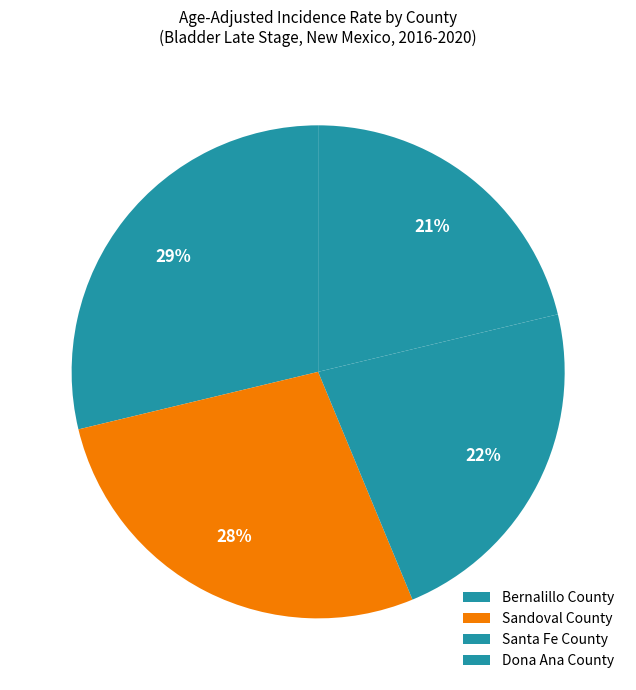

Combined, what portion of the pie is Dona Ana County and Bernalillo County?

50.0%